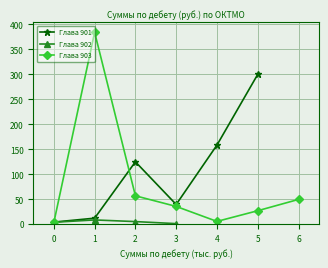

What is the value of the Глава 901 point at the 4th from the left?

39.3